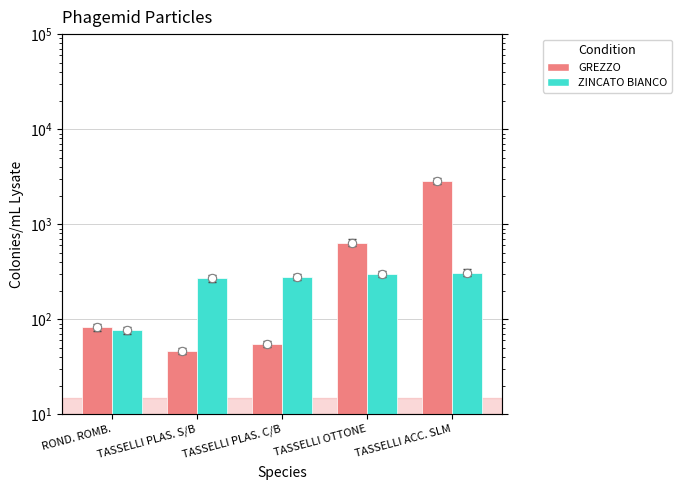

What is the difference between the maximum and minimum values in the GREZZO series?

2819.9